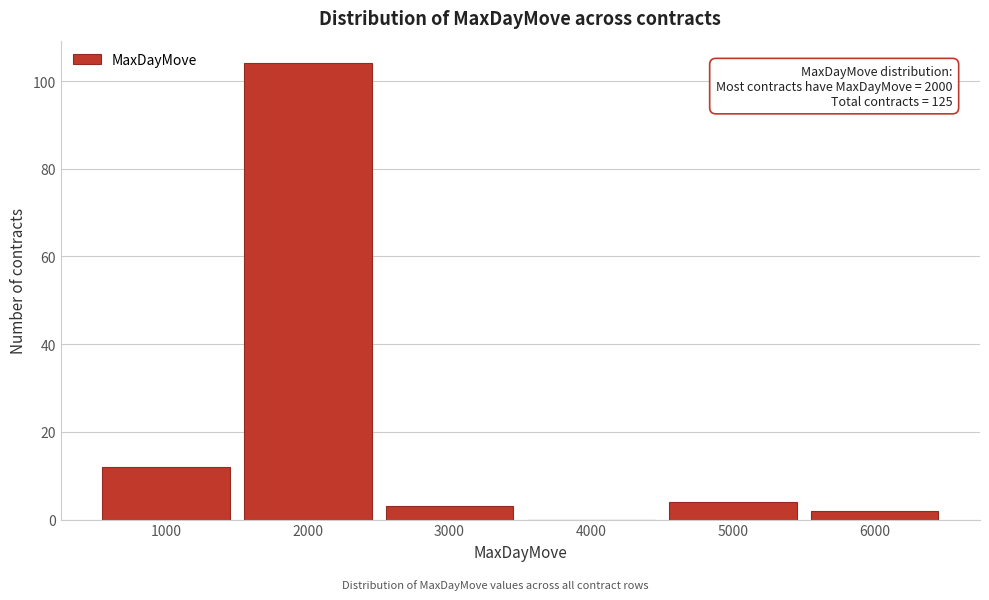

Over which range of the x-axis is the bar tallest?

1500 to 2500